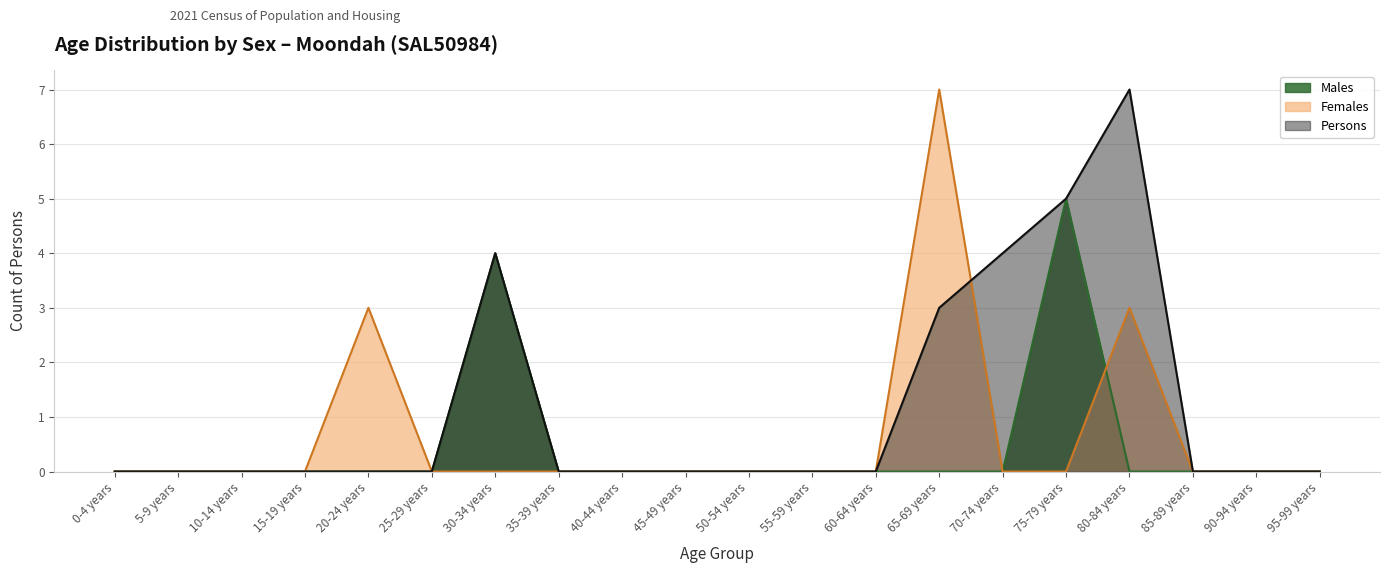

What is the sum of all Females values?

13